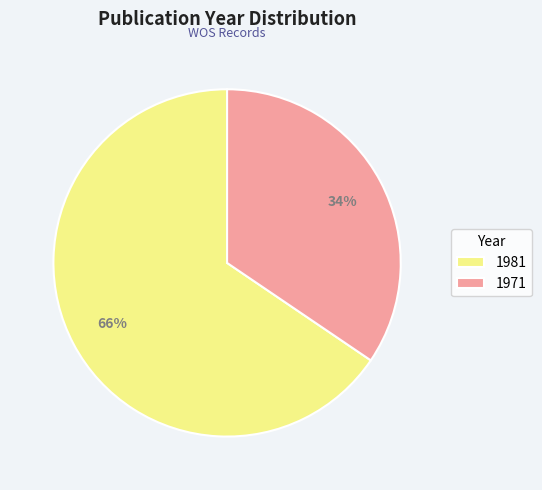

Between 1981 and 1971, which is larger?

1981